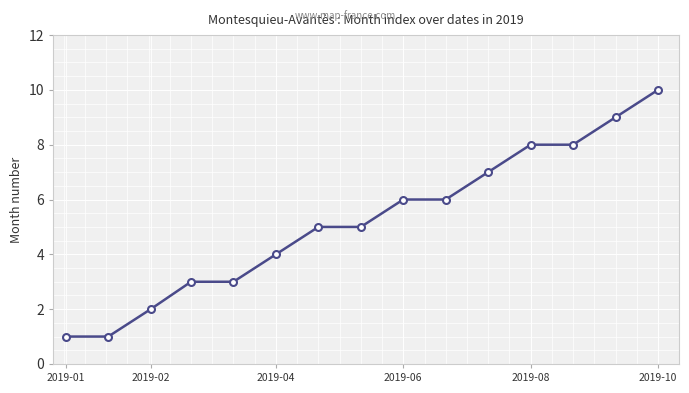

What is the average value?

5